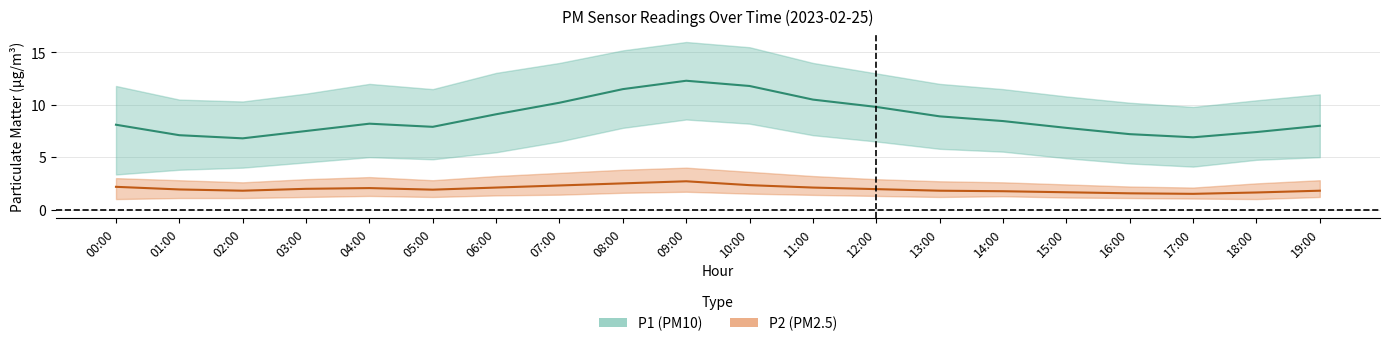

What is the sum of the P2 values at 02:00 and 06:00?

3.9